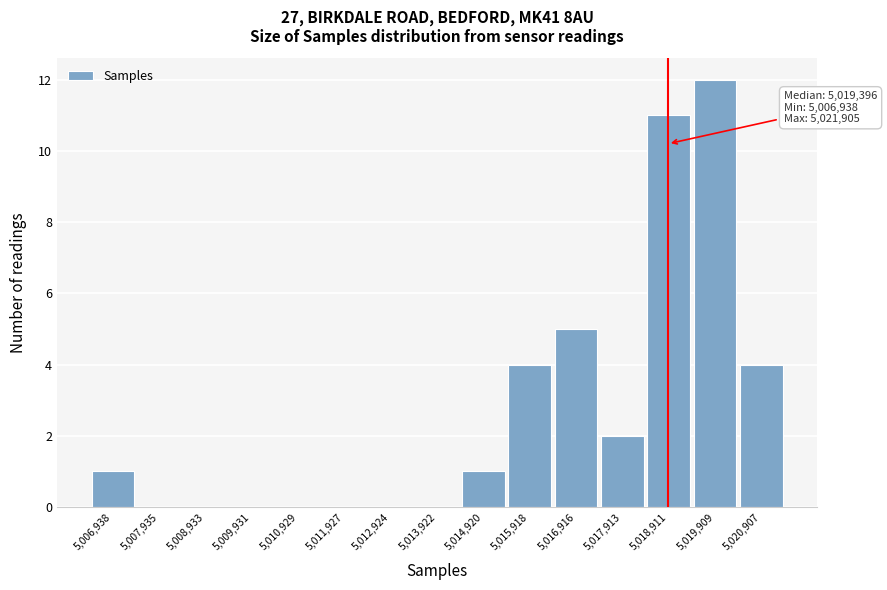

Reading left to right, transcribe all the data shown in this chart.

5,006,938=1	5,007,935=0	5,008,933=0	5,009,931=0	5,010,929=0	5,011,927=0	5,012,924=0	5,013,922=0	5,014,920=1	5,015,918=4	5,016,916=5	5,017,913=2	5,018,911=11	5,019,909=12	5,020,907=4